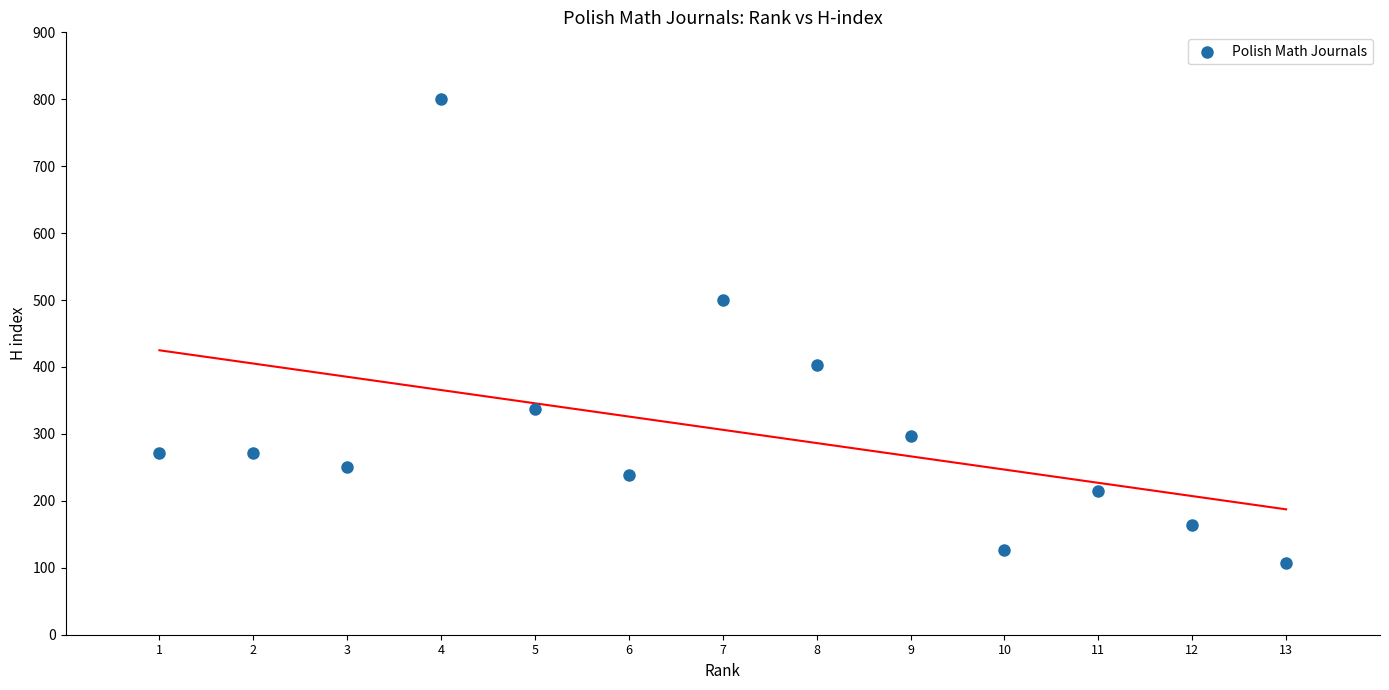

What is the range of Y values (max minus min)?

694